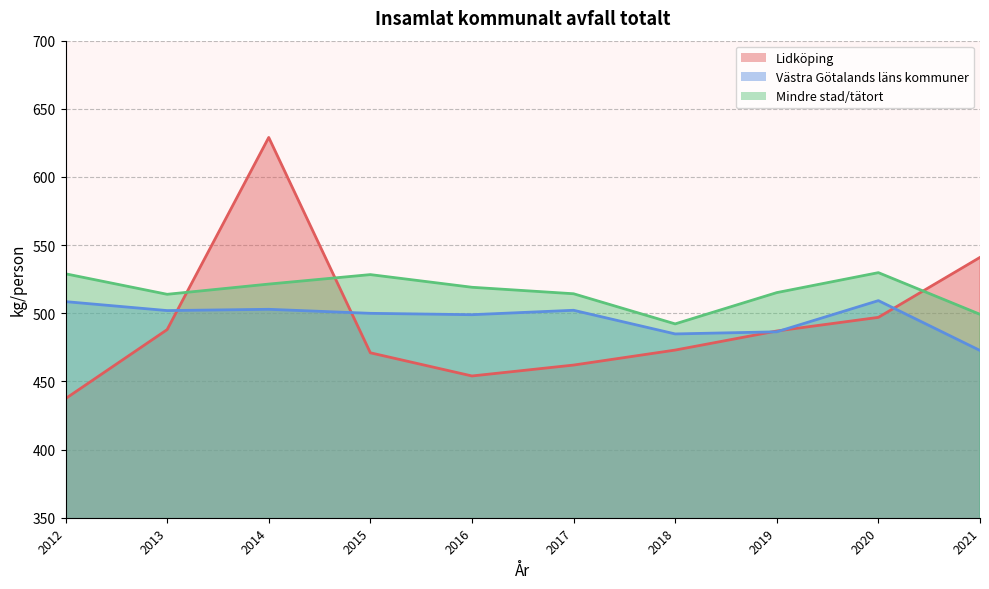

What is the difference between the maximum and second lowest values in the Västra Götalands läns kommuner series?

24.4